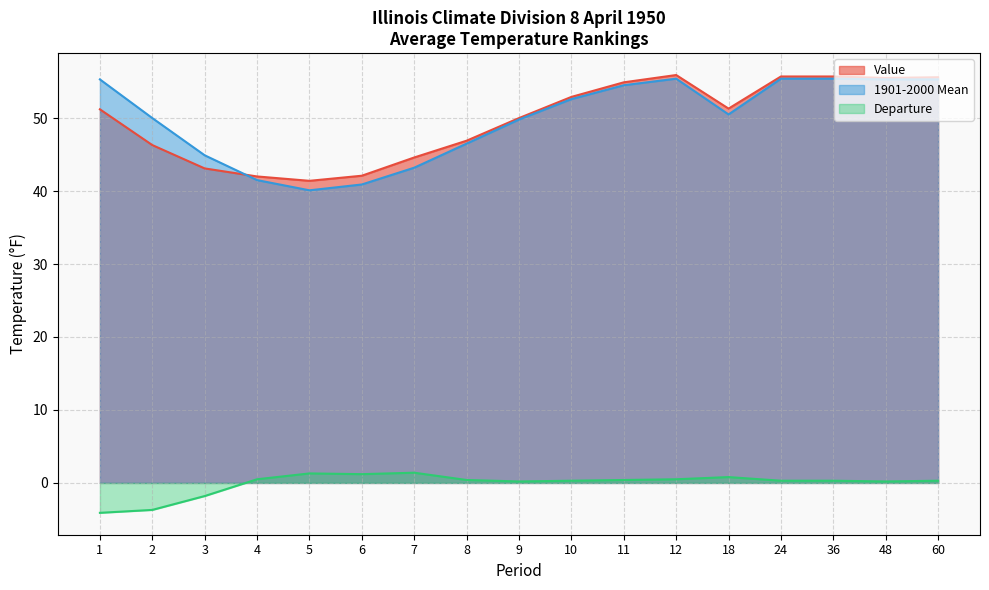

How many interior local valleys does the Value series have?

3